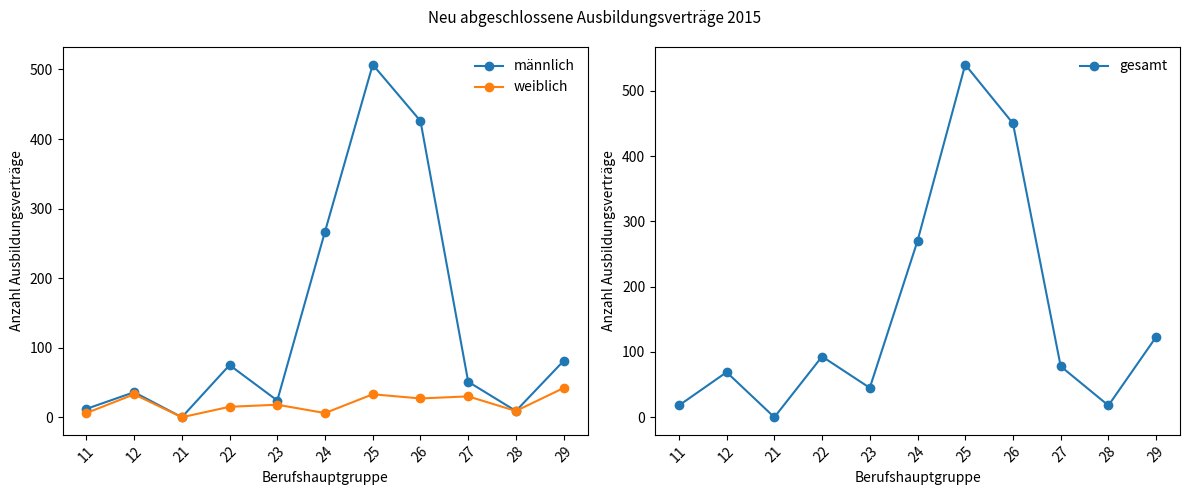

At which label does weiblich reach its peak?

29